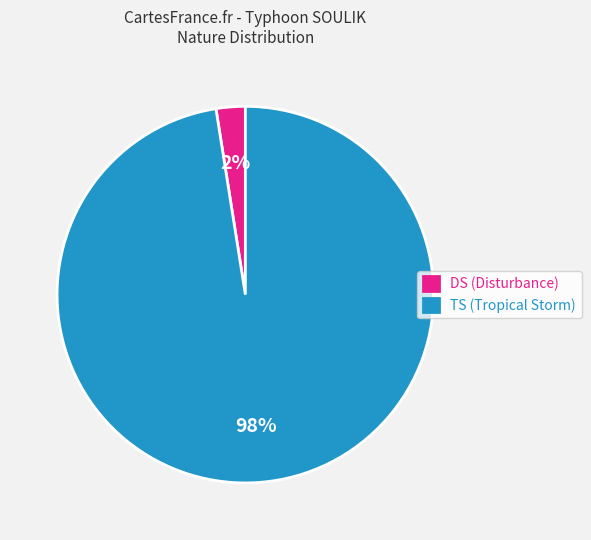

How many slices are in this pie chart?

2